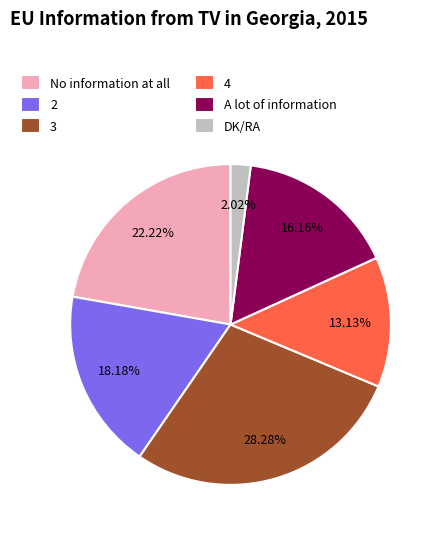

Rank the categories by value from highest to lowest.

3, No information at all, 2, A lot of information, 4, DK/RA